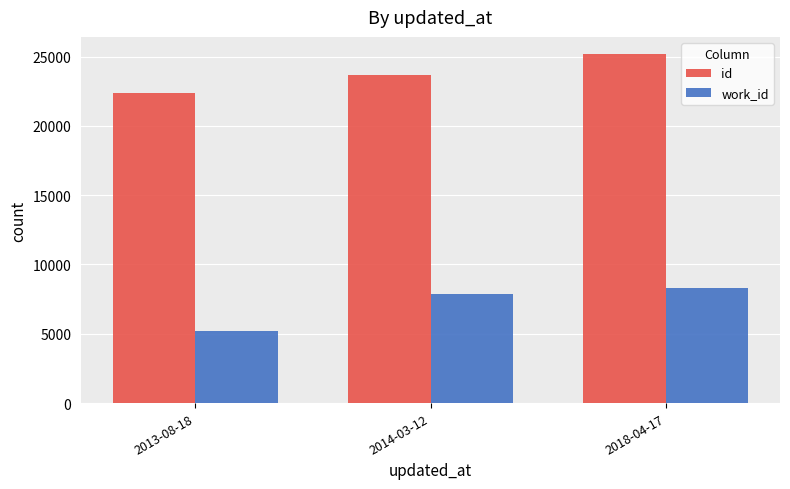

At which label does work_id reach its peak?

2018-04-17